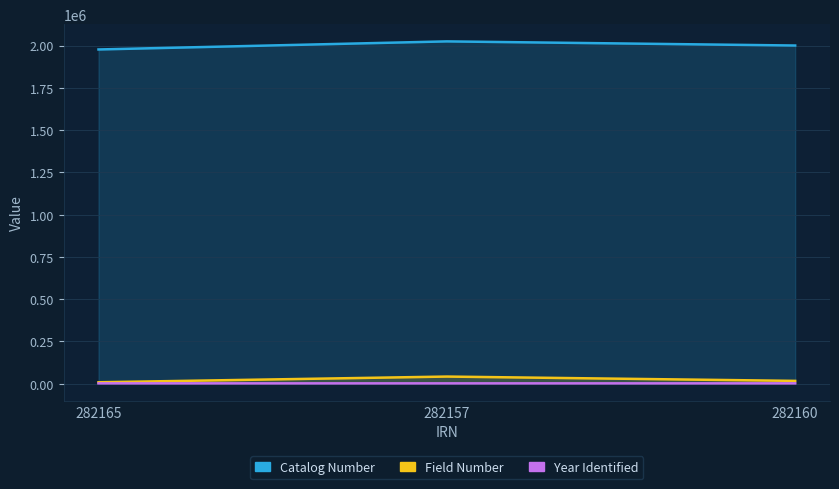

What value does the Catalog Number series have at 282160, to the nearest 100?

2000500